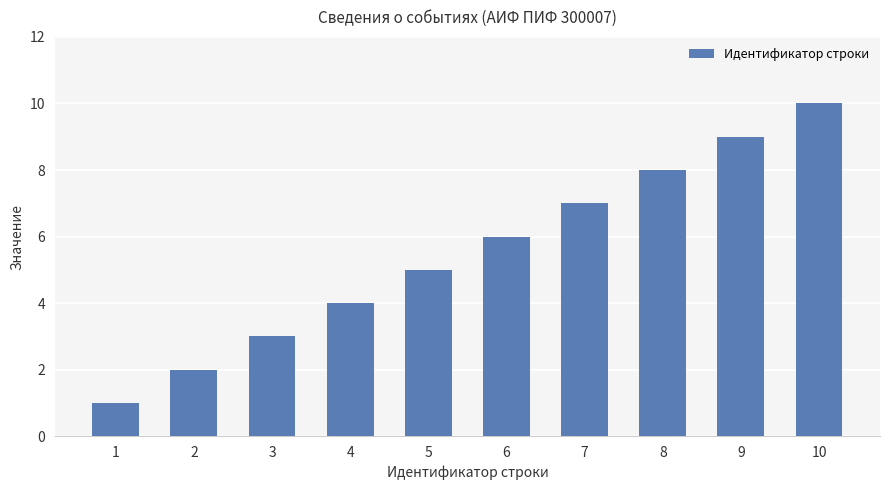

The chart shows a value of 3 at 2. True or false?

False